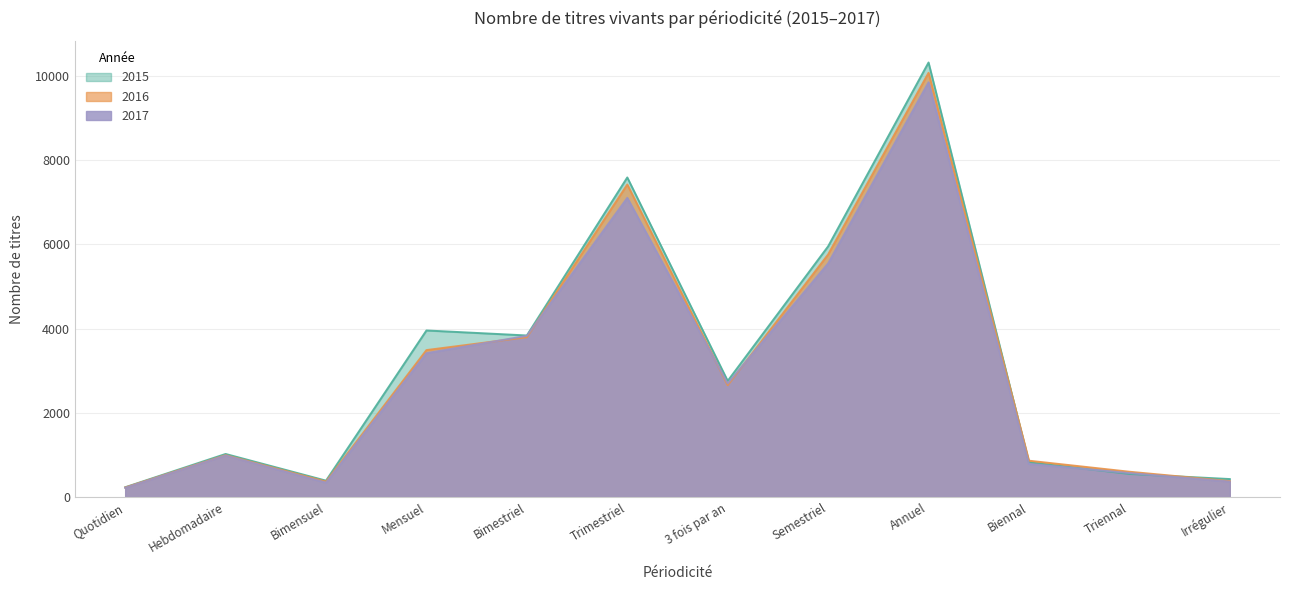

True or false: 2015 has more than 2 points higher than both neighbors.

True